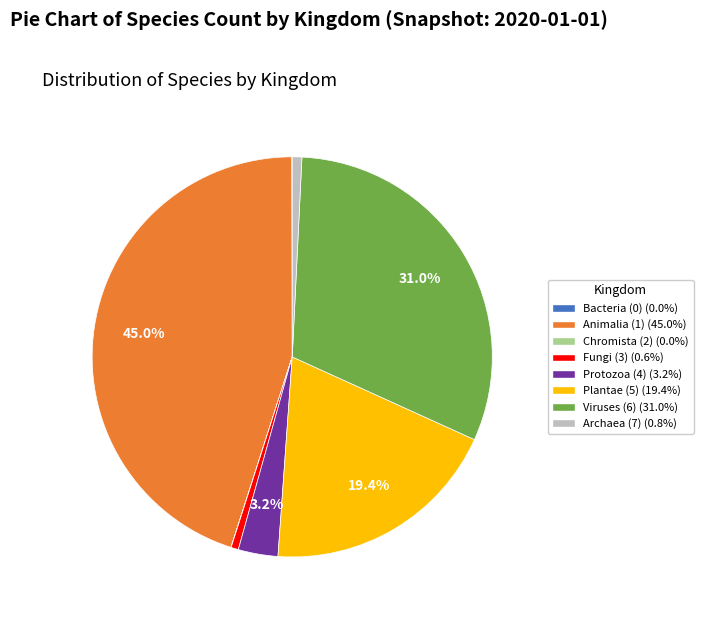

Does any single category account for the majority?

No